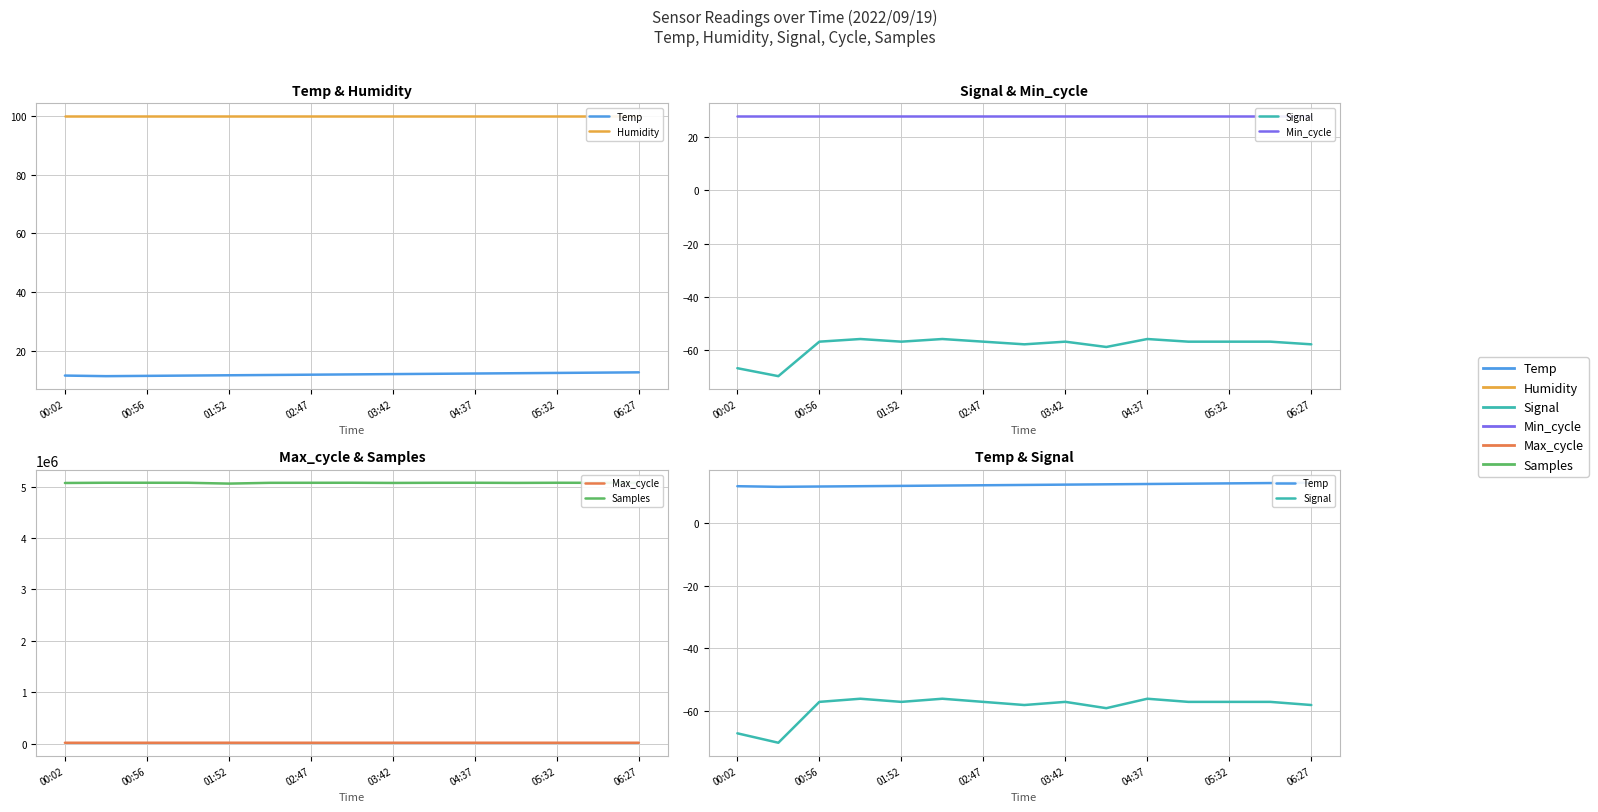

Rank the series at 11 from lowest to highest value.

Signal, Temp, Min_cycle, Humidity, Max_cycle, Samples